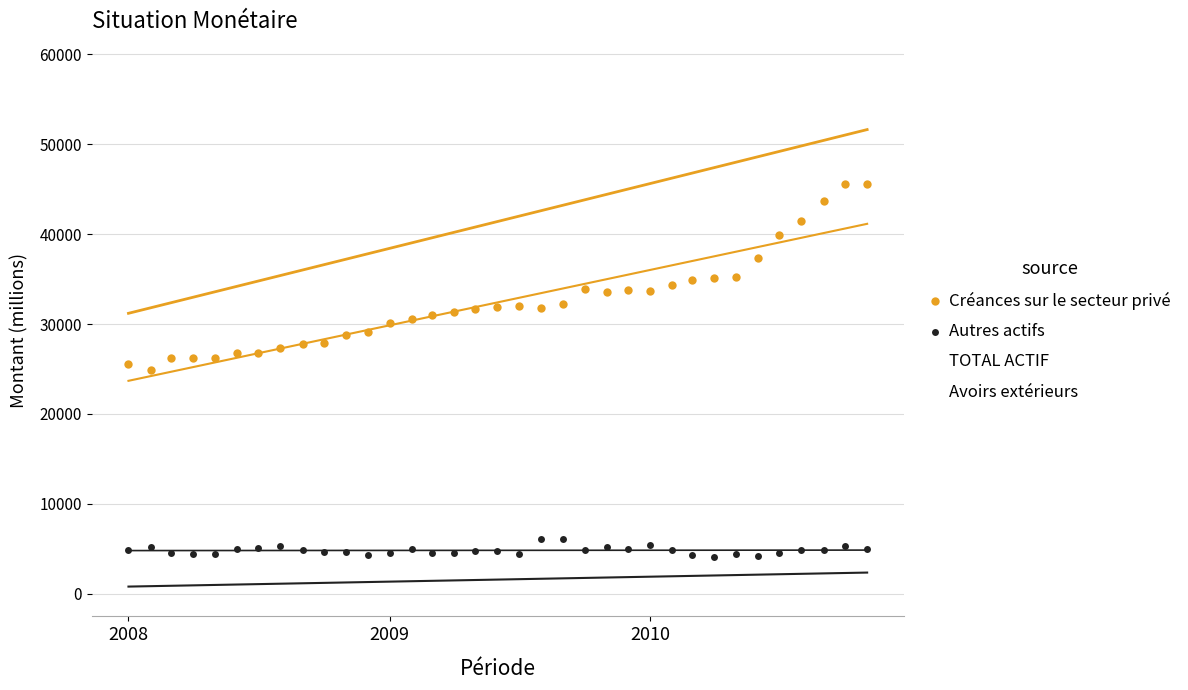

Which series reaches the minimum Y coordinate?

Avoirs extérieurs